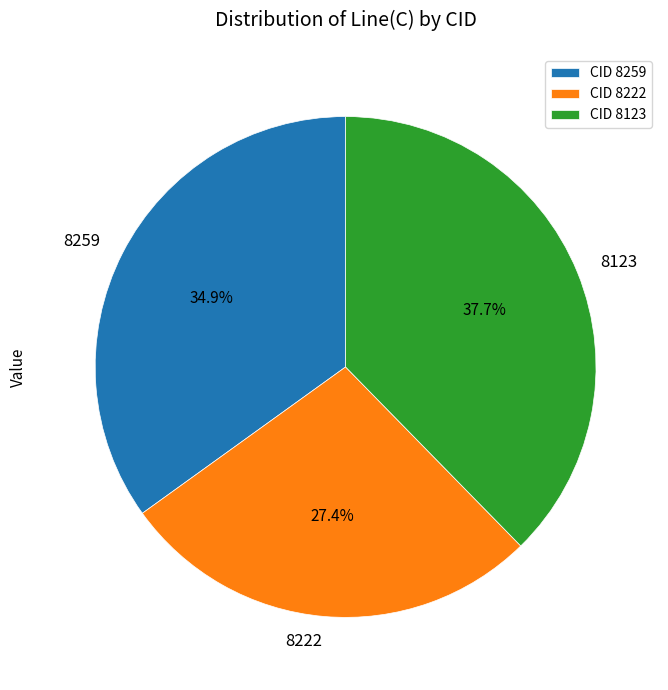

Is there any slice that represents more than half of the pie?

No